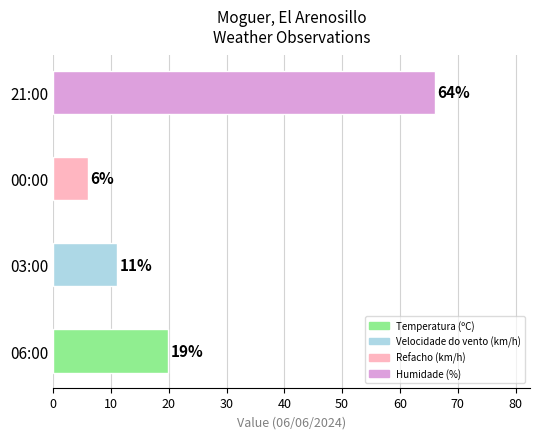

Rank the categories by value from lowest to highest.

00:00, 03:00, 06:00, 21:00